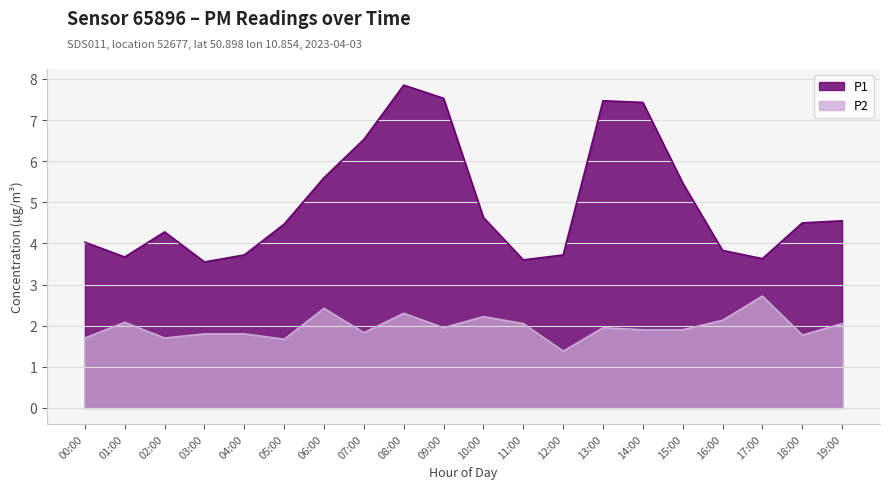

How many lines are shown in the chart?

2